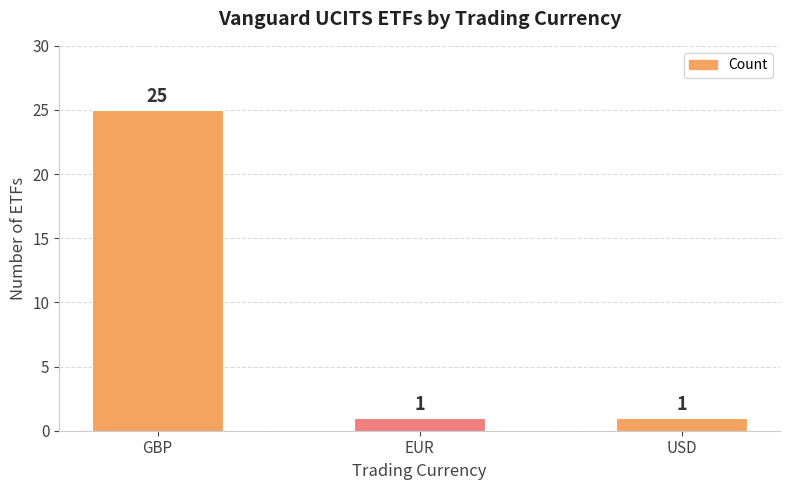

Which label corresponds to the largest value in the chart?

GBP